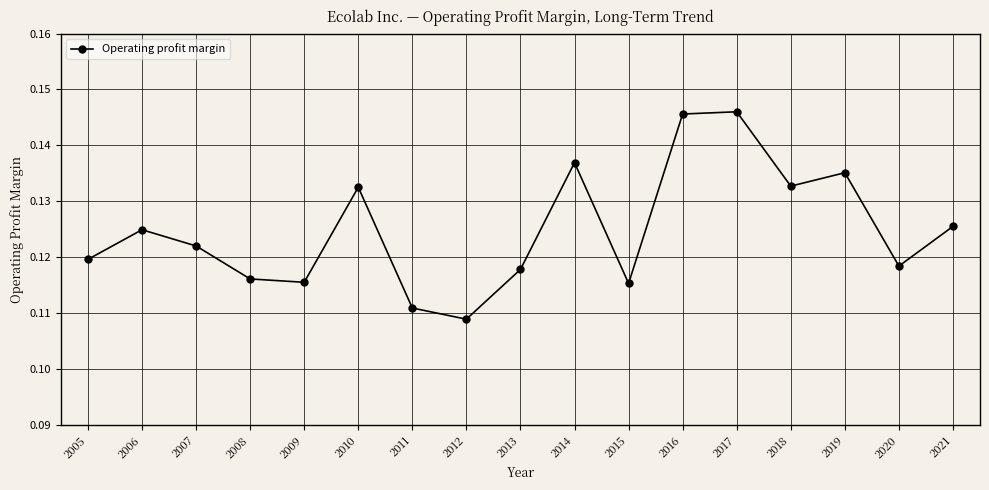

Is it true that the value at 2012 is 0.0?

False